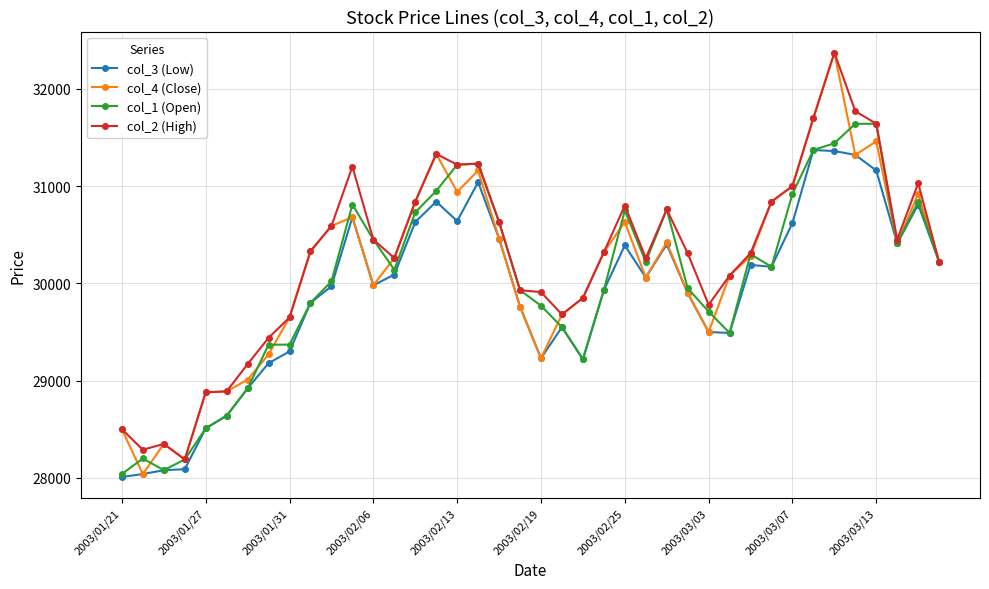

Which series has the largest range (max minus min)?

col_4 (Close)